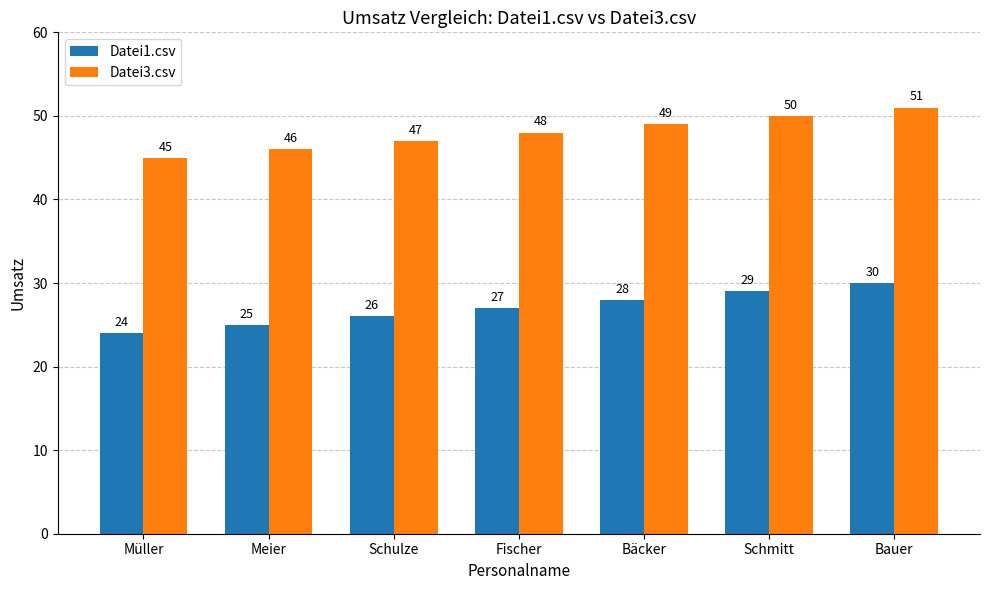

Reading left to right, what are all the values shown in this chart?

Datei1.csv: Müller=24	Meier=25	Schulze=26	Fischer=27	Bäcker=28	Schmitt=29	Bauer=30
Datei3.csv: Müller=45	Meier=46	Schulze=47	Fischer=48	Bäcker=49	Schmitt=50	Bauer=51